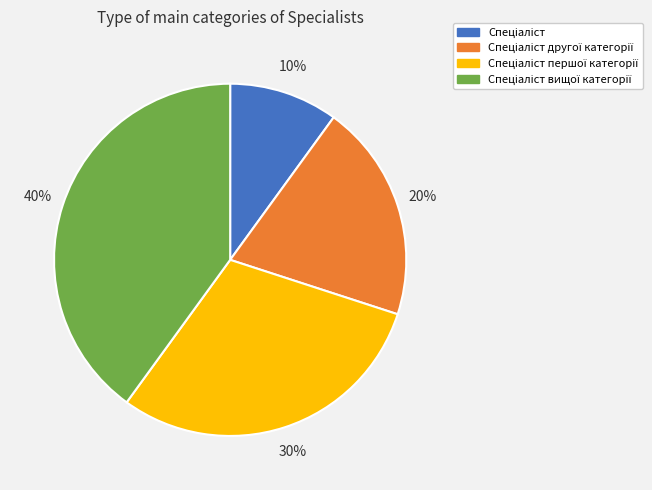

Is there any slice that represents more than half of the pie?

No